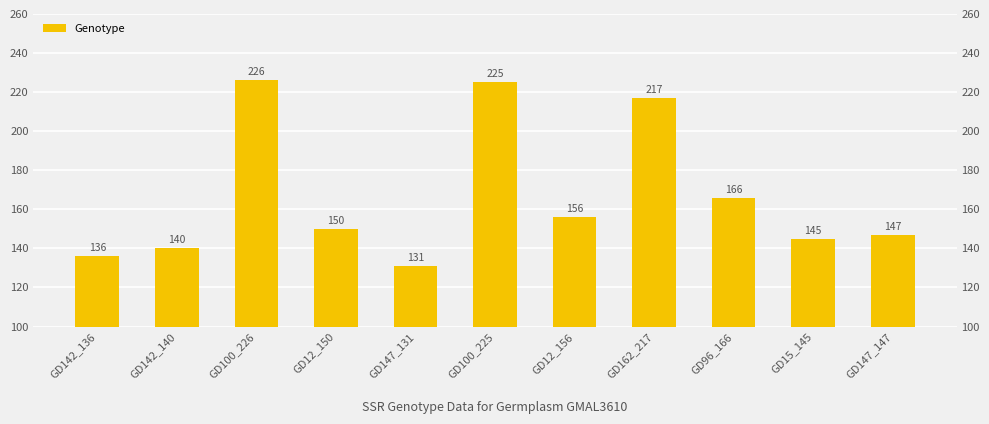

What is the label of the 7th bar from the left?

GD12_156